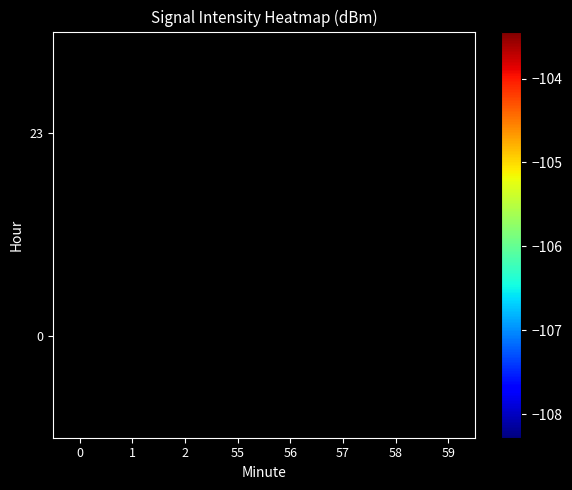

At how many categories does at least one series exceed -106?

4